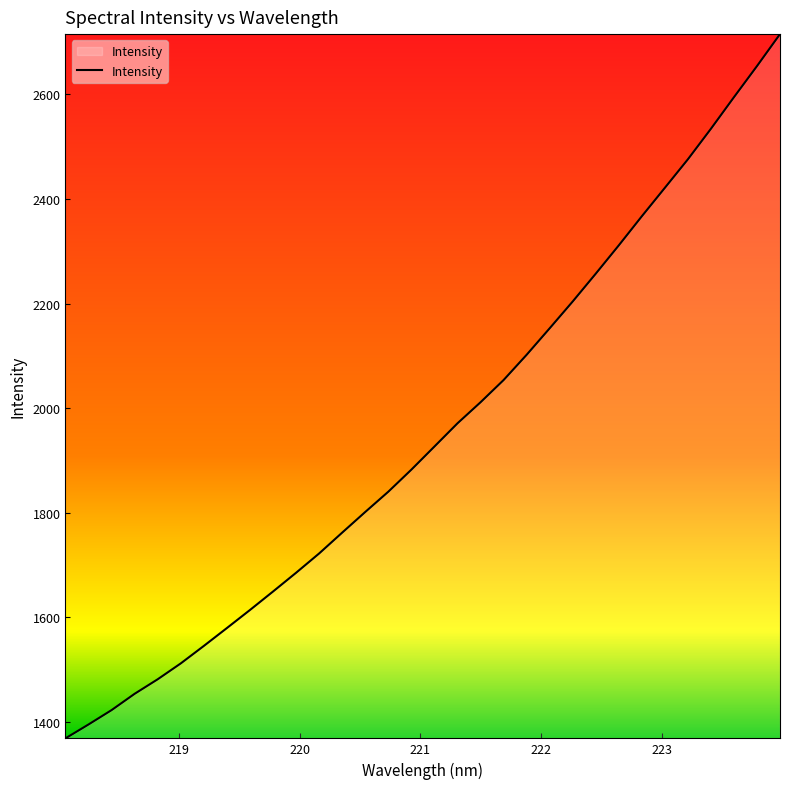

How many values exceed 1926?

16